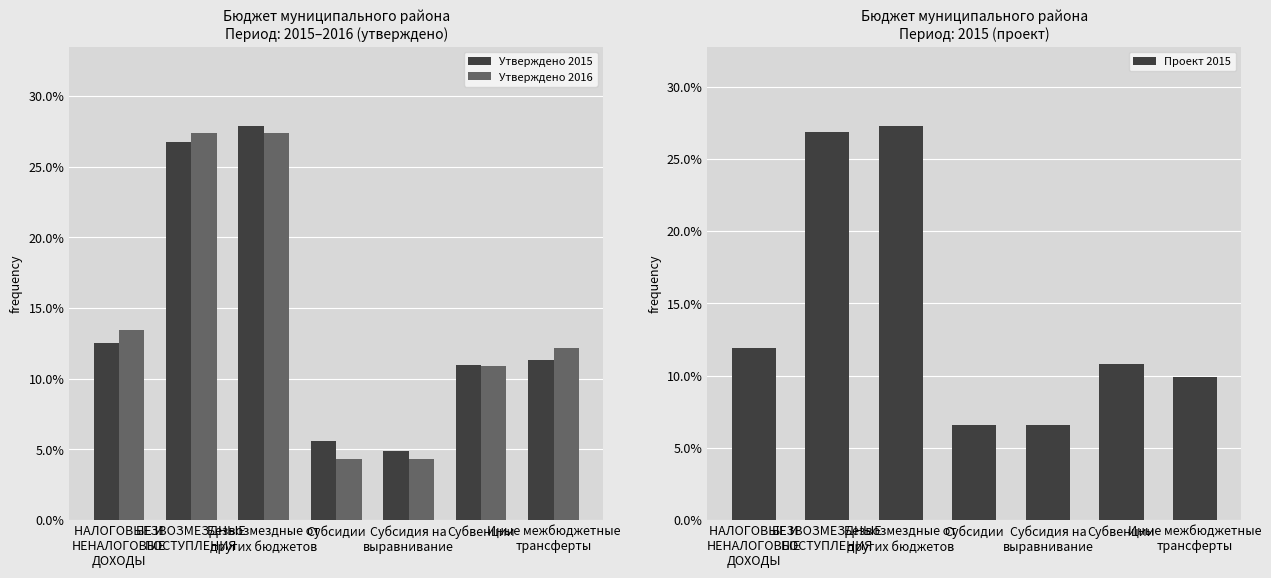

What is the difference between the Проект 2015 values at НАЛОГОВЫЕ И
НЕНАЛОГОВЫЕ
ДОХОДЫ and БЕЗВОЗМЕЗДНЫЕ
ПОСТУПЛЕНИЯ?

14.9